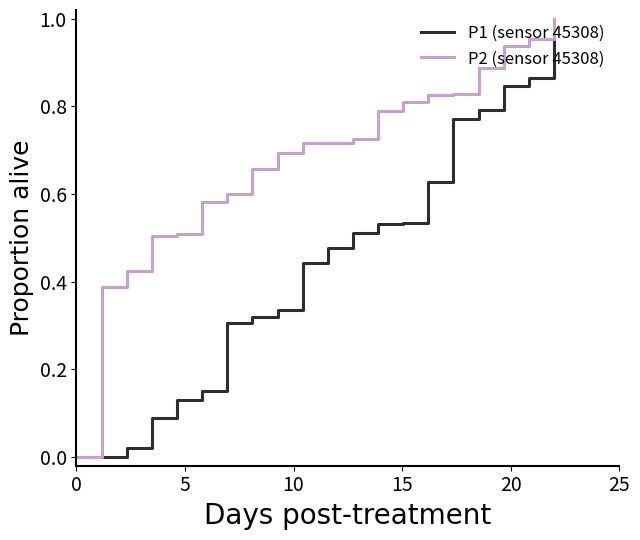

List the series in order of their overall mean, highest first.

P2 (sensor 45308), P1 (sensor 45308)